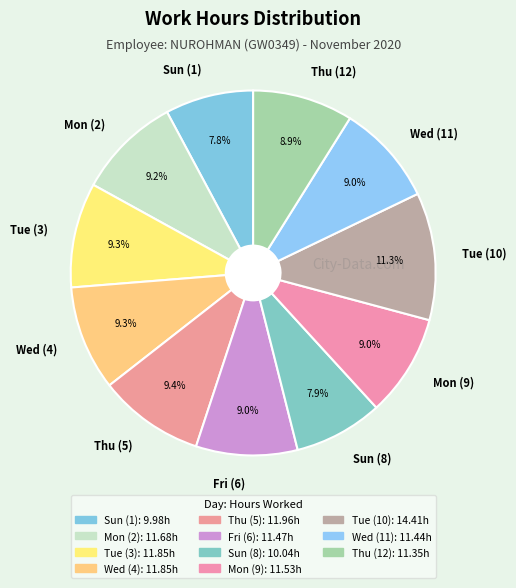

Is Fri (6) the majority of the pie?

No